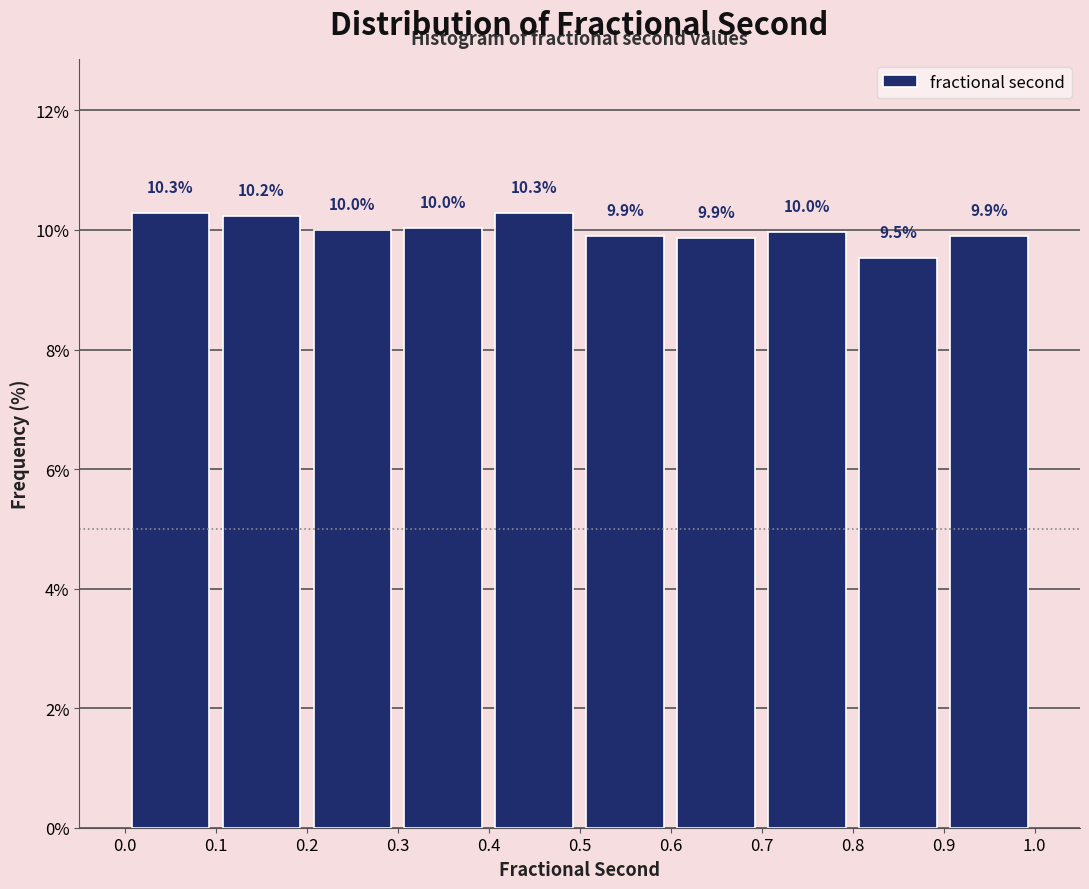

Reading left to right, list every bar in this chart as the range it spans on the x-axis followed by its height.

0.0 to 0.1: 10.3
0.1 to 0.2: 10.2
0.2 to 0.3: 10.0
0.3 to 0.4: 10.0
0.4 to 0.5: 10.3
0.5 to 0.6: 9.9
0.6 to 0.7: 9.9
0.7 to 0.8: 10.0
0.8 to 0.9: 9.5
0.9 to 1.0: 9.9